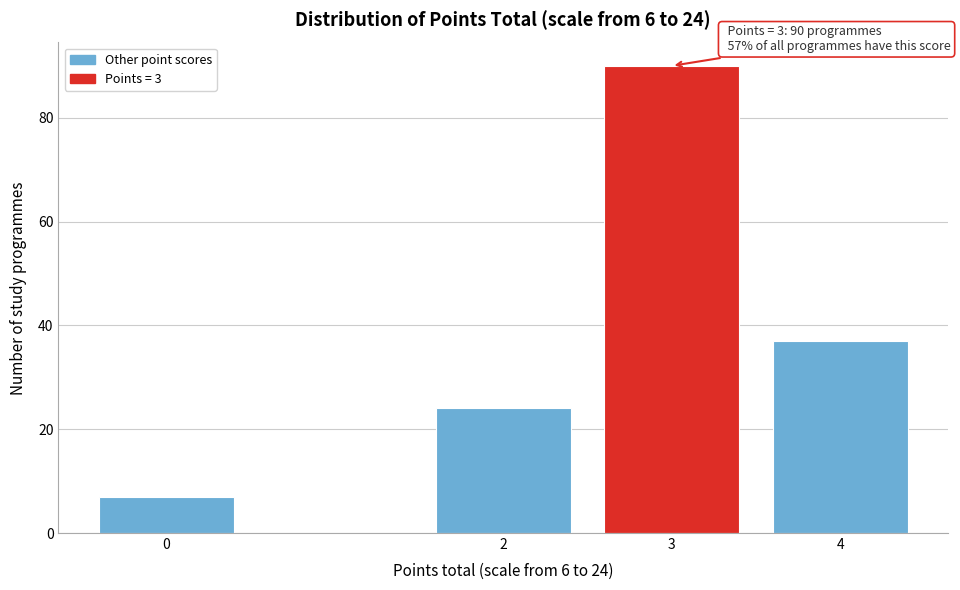

Reading left to right, list all the values displayed in this chart.

0=7	2=24	3=90	4=37